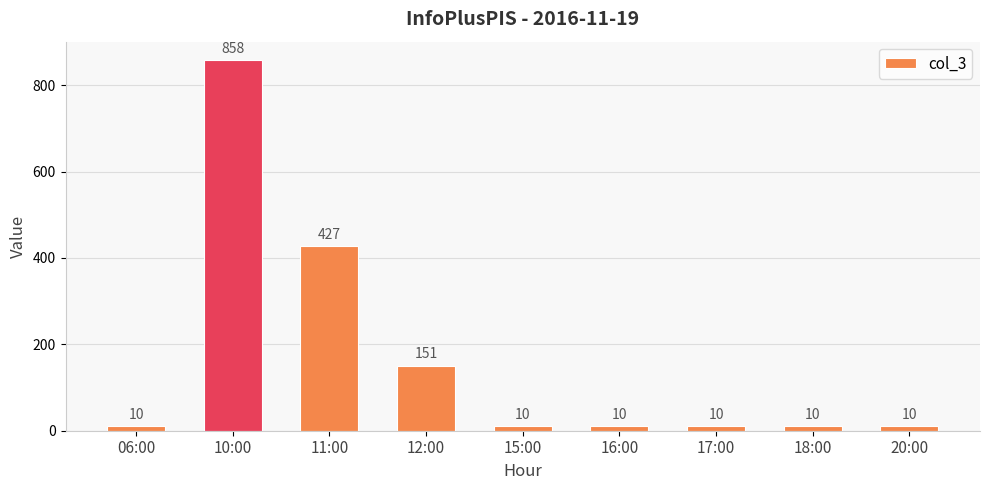

What is the ratio of the value at 17:00 to the value at 06:00?

1.0